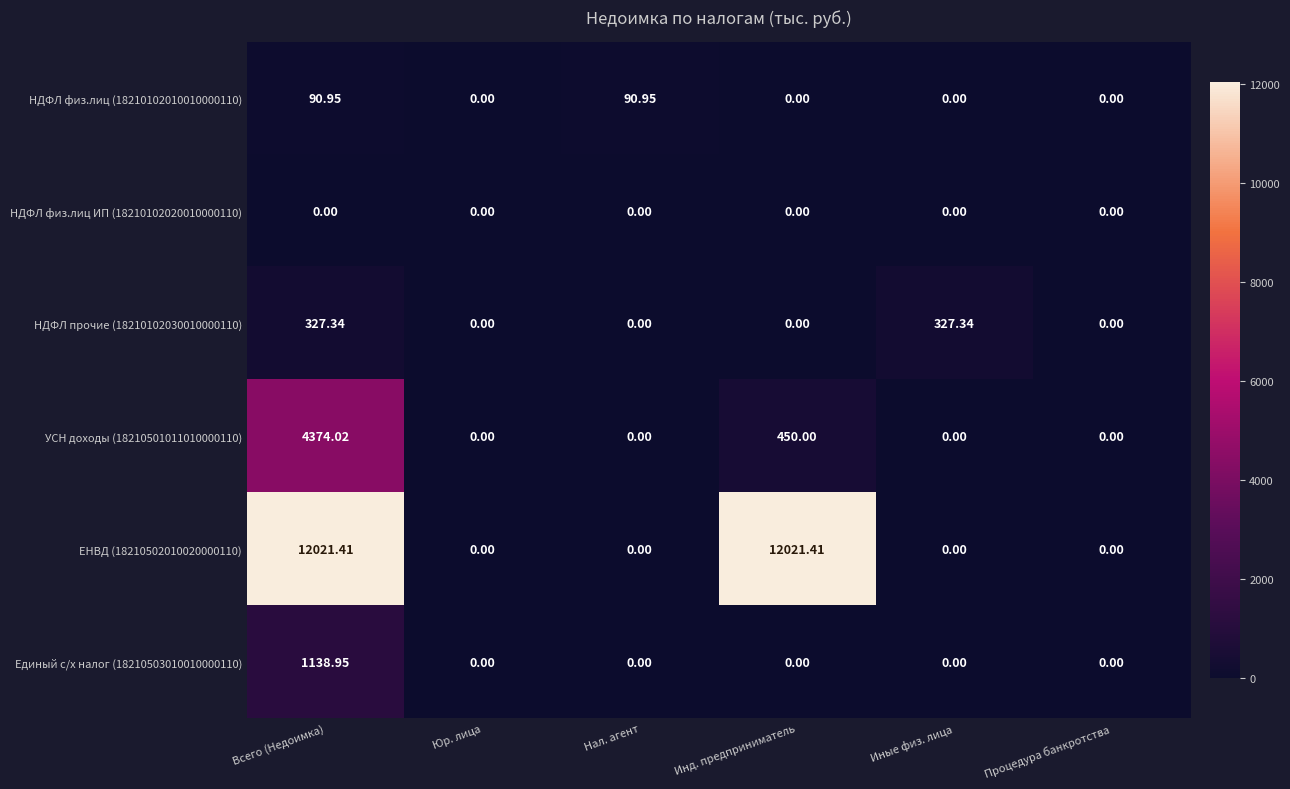

At which category is the sum across all series the highest?

Всего (Недоимка)